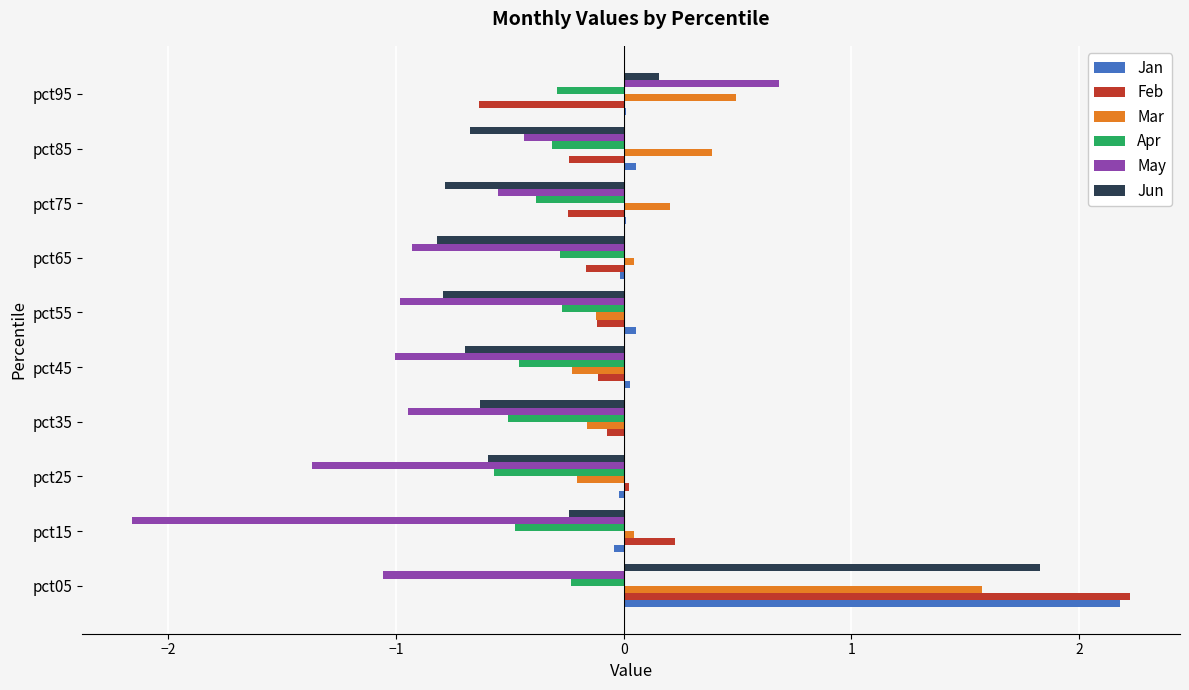

Which category has the highest value in the Jan series?

pct05